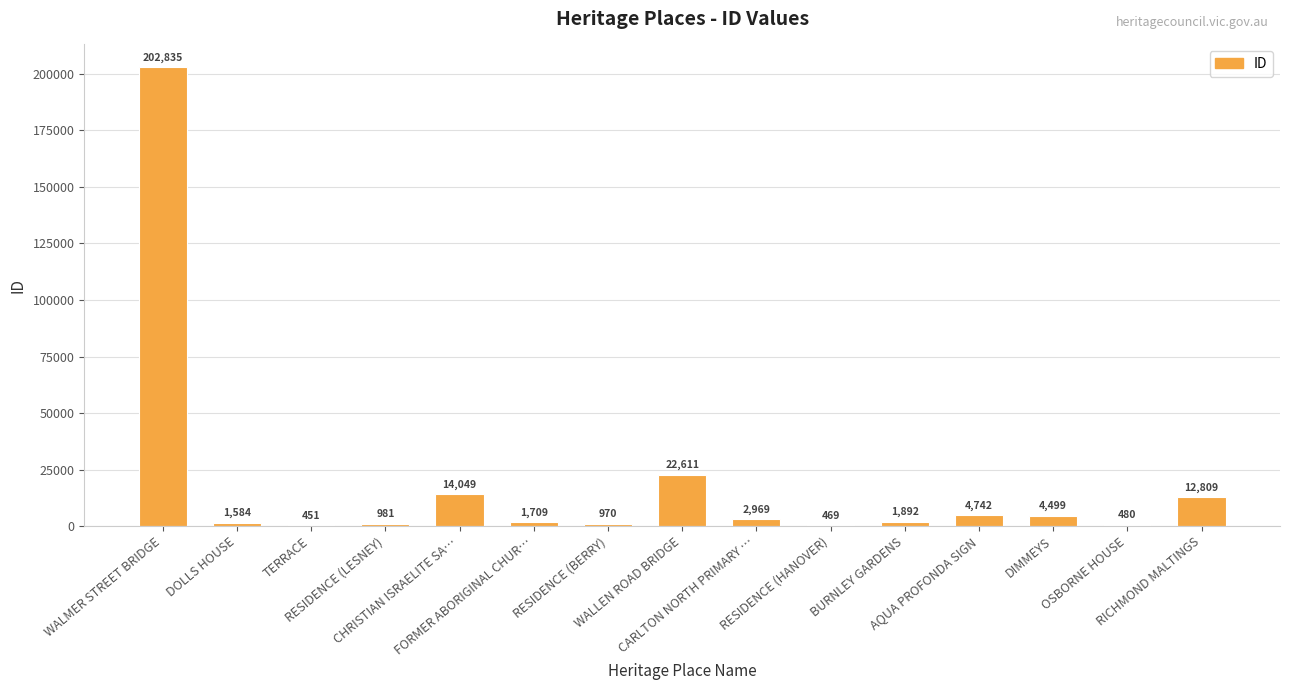

What is the sum of all values?

273050